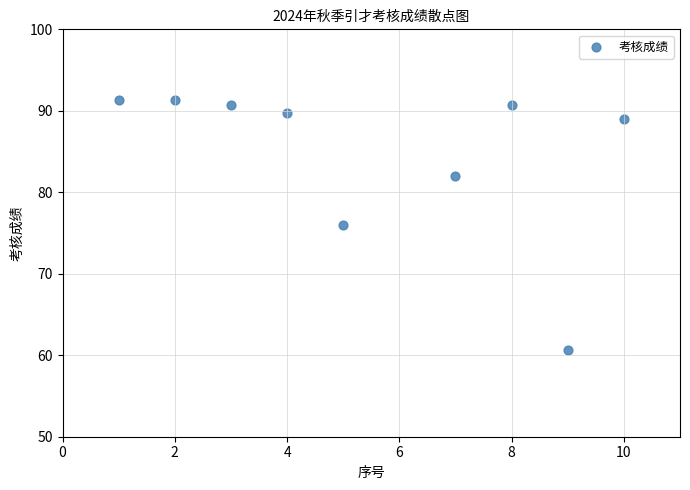

What is the average Y value?

84.6